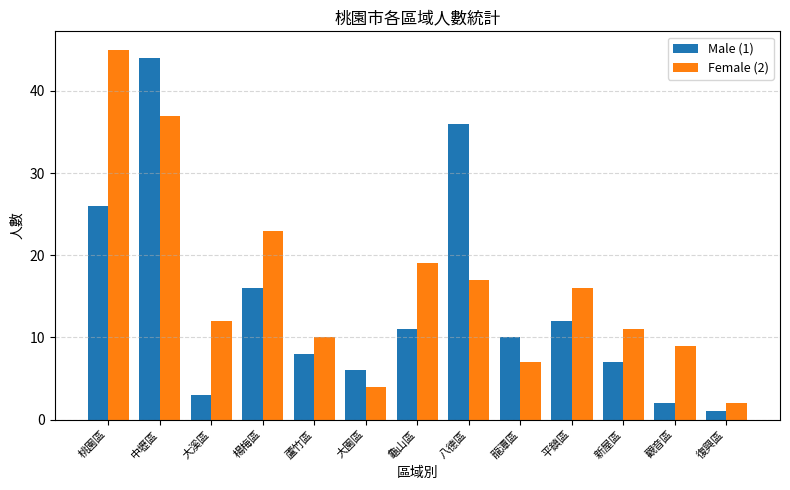

Reading left to right, list all the values displayed in this chart.

Male (1): 桃園區=26	中壢區=44	大溪區=3	楊梅區=16	蘆竹區=8	大園區=6	龜山區=11	八德區=36	龍潭區=10	平鎮區=12	新屋區=7	觀音區=2	復興區=1
Female (2): 桃園區=45	中壢區=37	大溪區=12	楊梅區=23	蘆竹區=10	大園區=4	龜山區=19	八德區=17	龍潭區=7	平鎮區=16	新屋區=11	觀音區=9	復興區=2